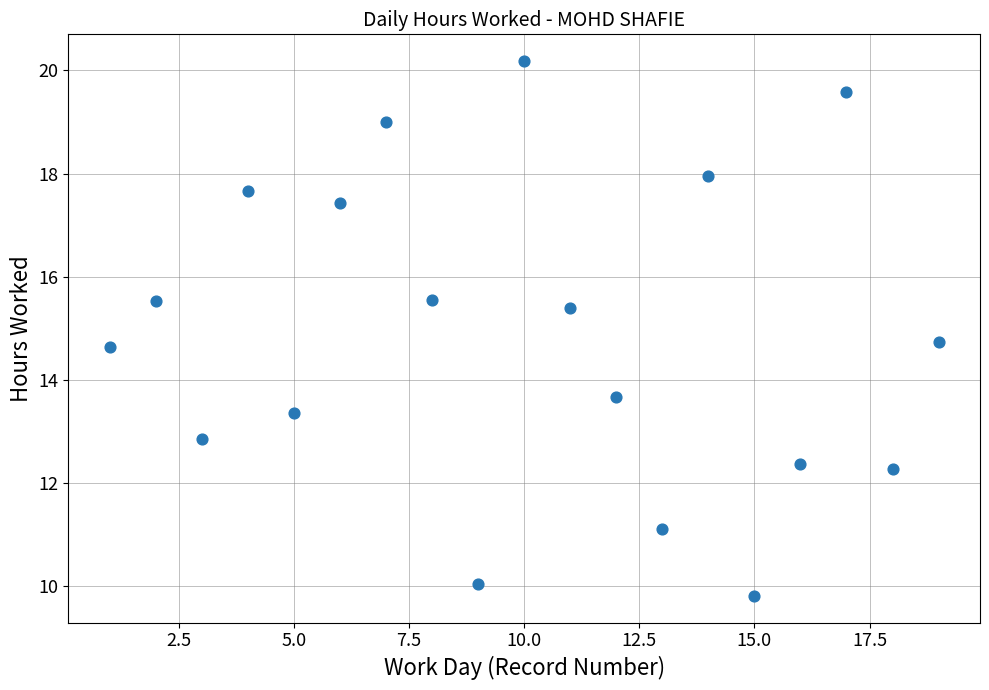

What is the range of Y values (max minus min)?

10.4